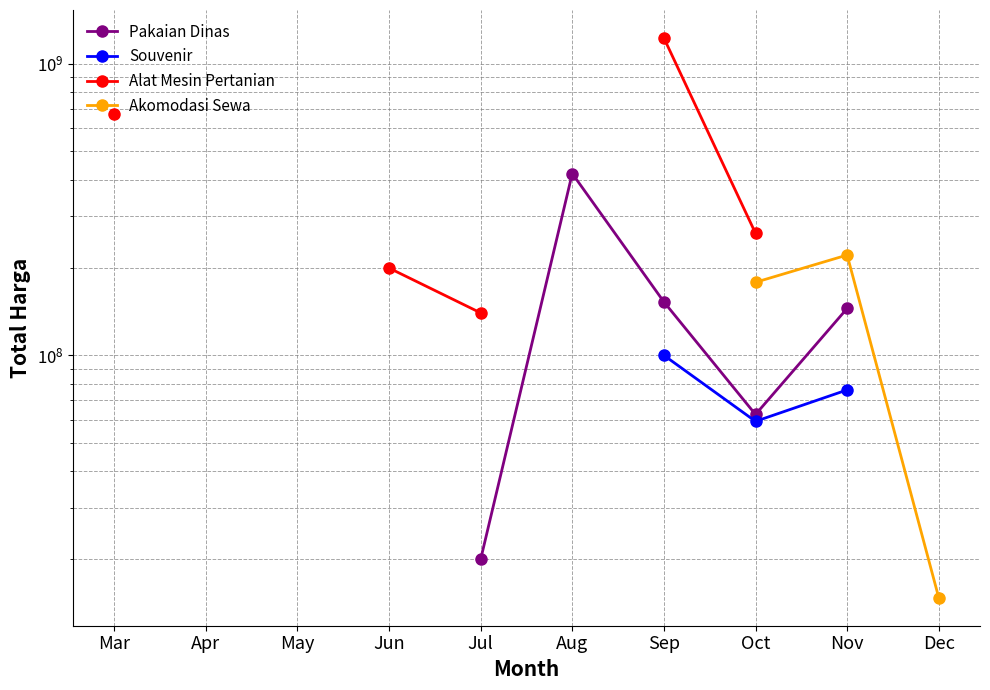

Where is the first local maximum for Pakaian Dinas?

Aug